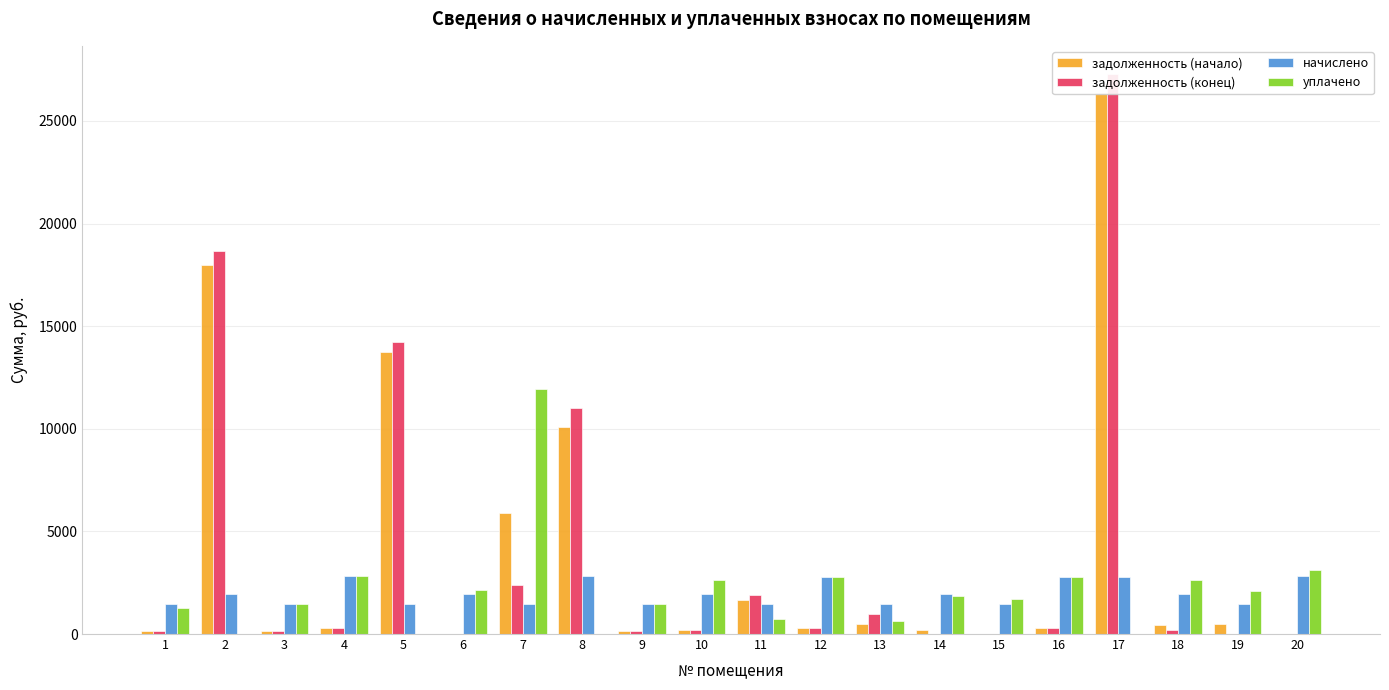

At 8, list the series in order from largest to smallest.

задолженность (конец), задолженность (начало), начислено, уплачено